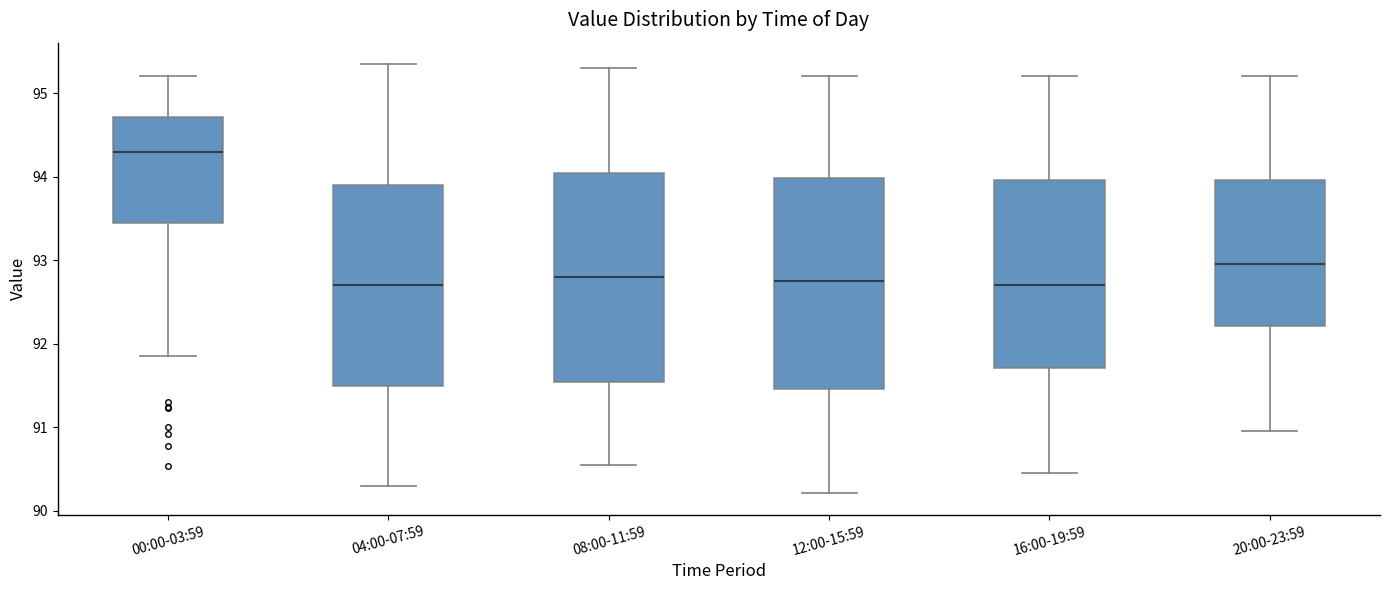

Where is the upper edge of the box for 08:00-11:59 on the y-axis? The values are not printed on the chart, so give them approximately, as read against the axis.

94.1